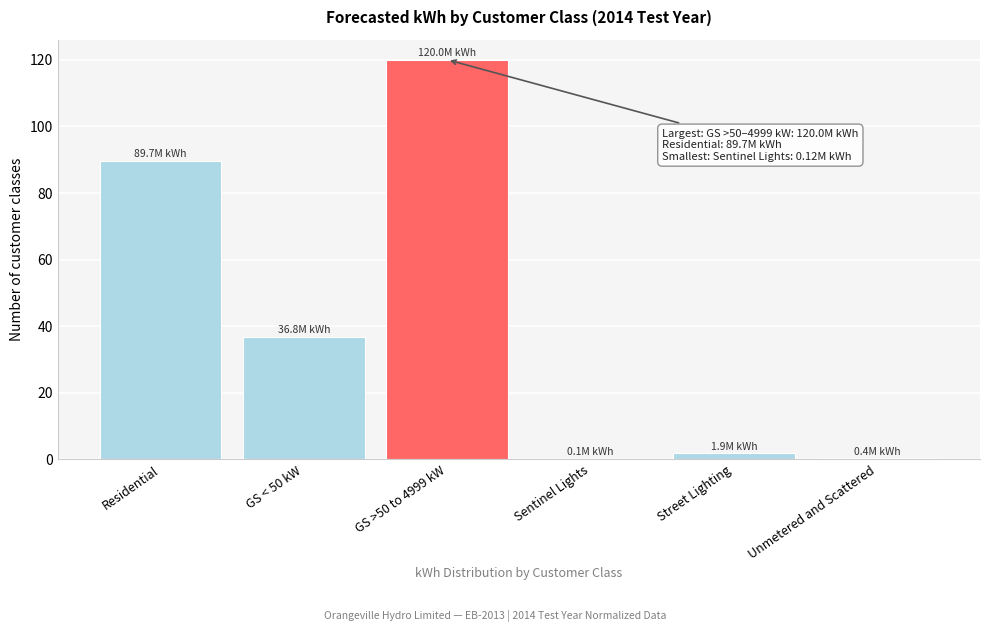

At which label is the value closest to 60?

GS < 50 kW